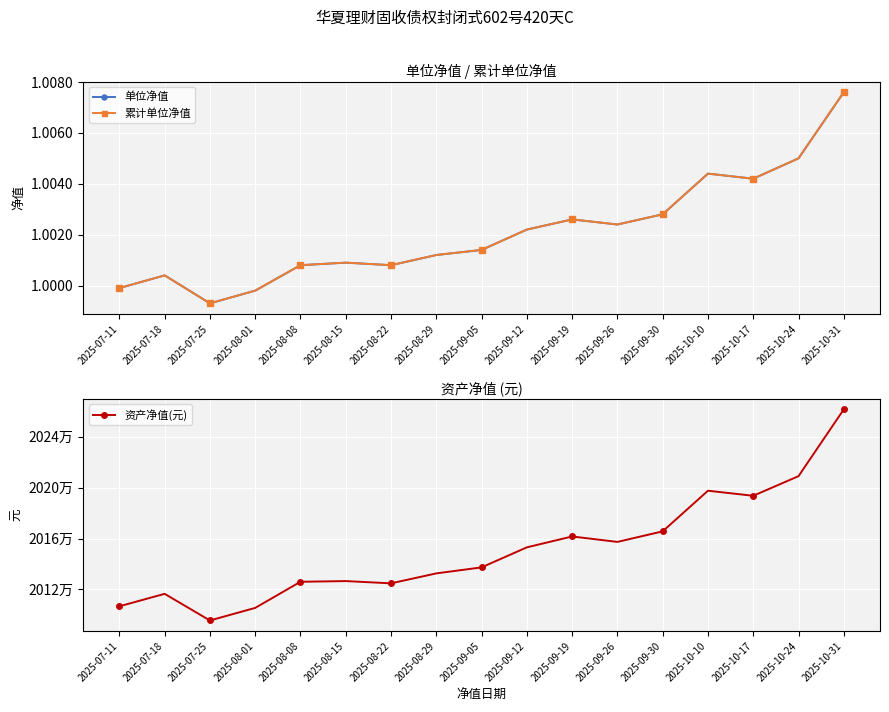

List the labels in order of 资产净值(元) value, smallest first.

2025-07-25, 2025-08-01, 2025-07-11, 2025-07-18, 2025-08-22, 2025-08-08, 2025-08-15, 2025-08-29, 2025-09-05, 2025-09-12, 2025-09-26, 2025-09-19, 2025-09-30, 2025-10-17, 2025-10-10, 2025-10-24, 2025-10-31